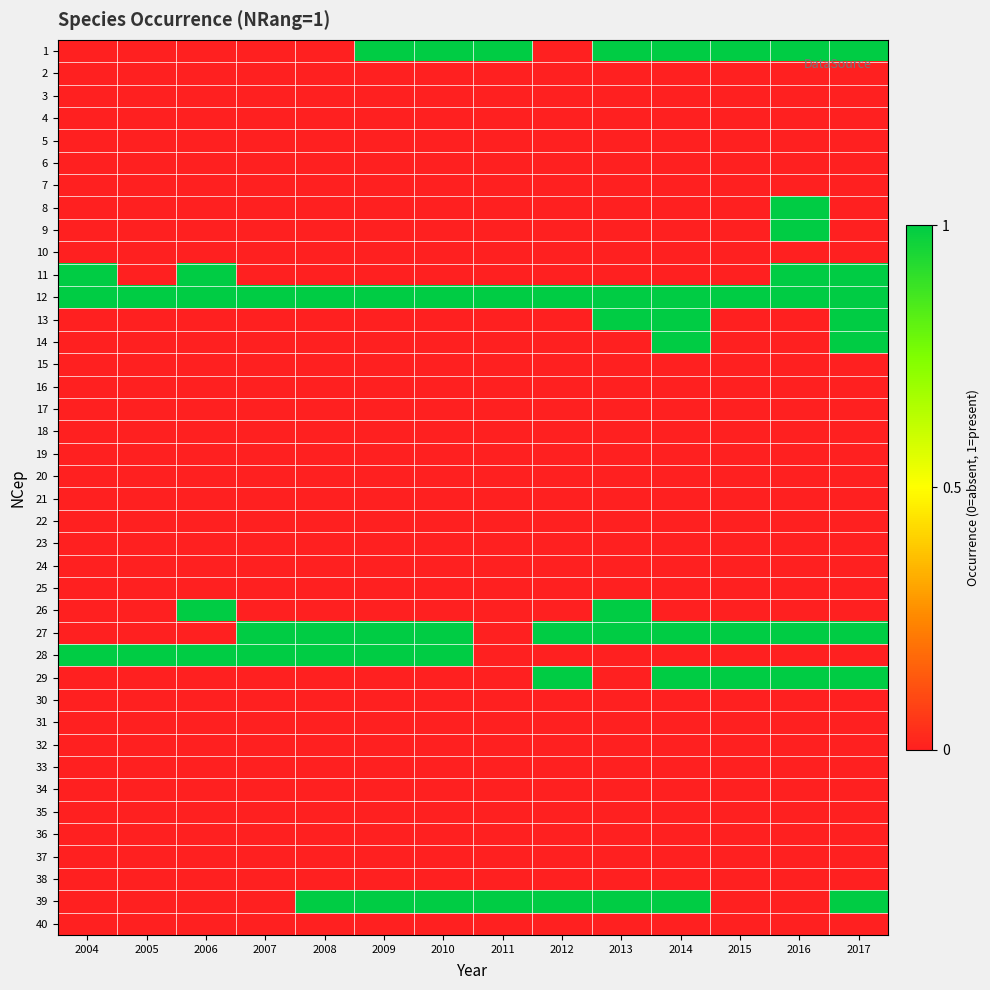

What is the total value across all series at 2011?

3